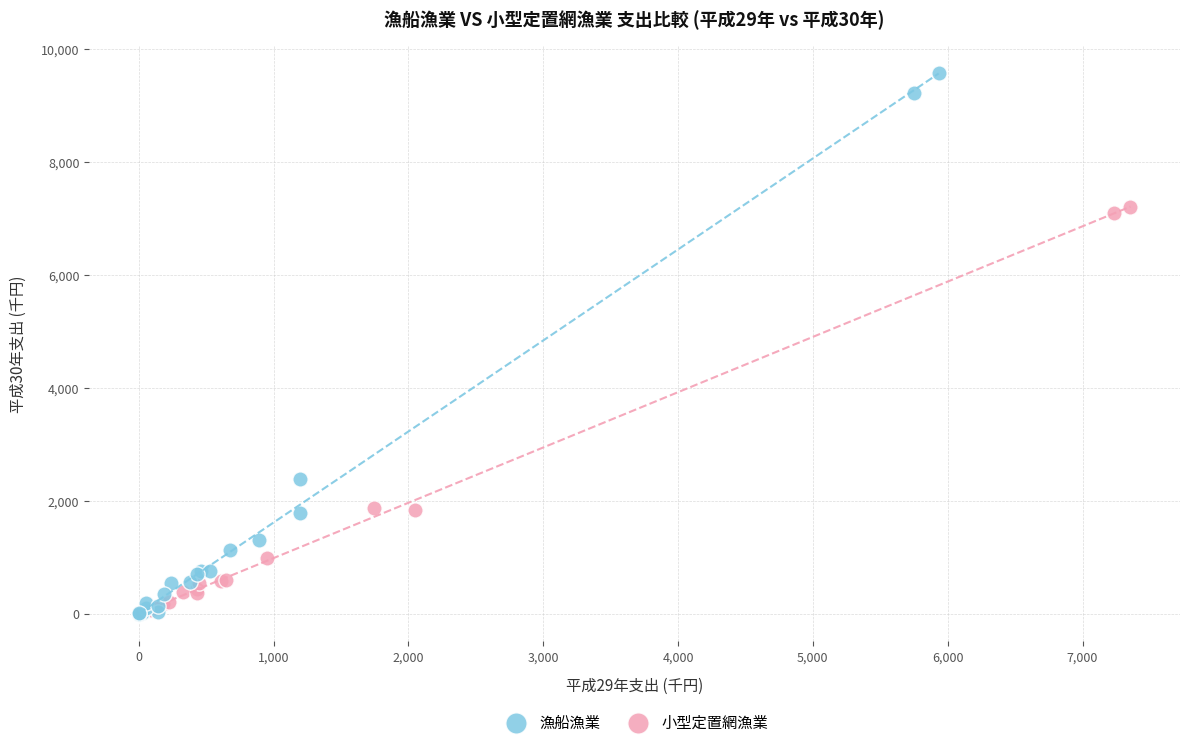

Which series has the largest Y range (max minus min)?

漁船漁業